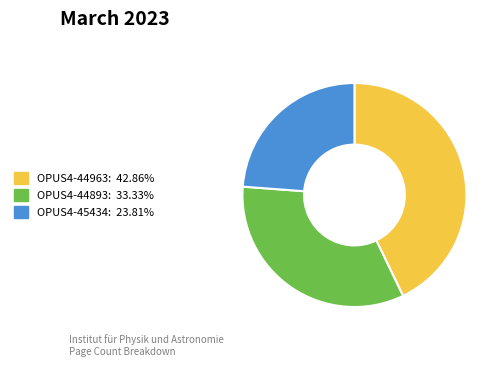

Do OPUS4-44893 and OPUS4-45434 together represent more than half of the pie?

Yes